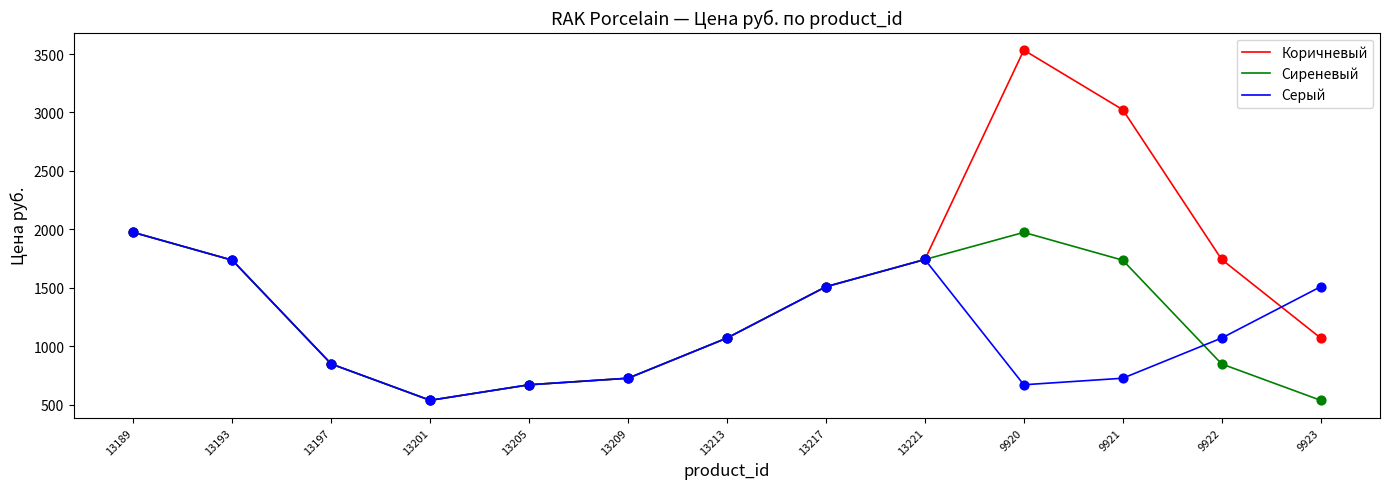

What is the total value across all series at 13221?

5226